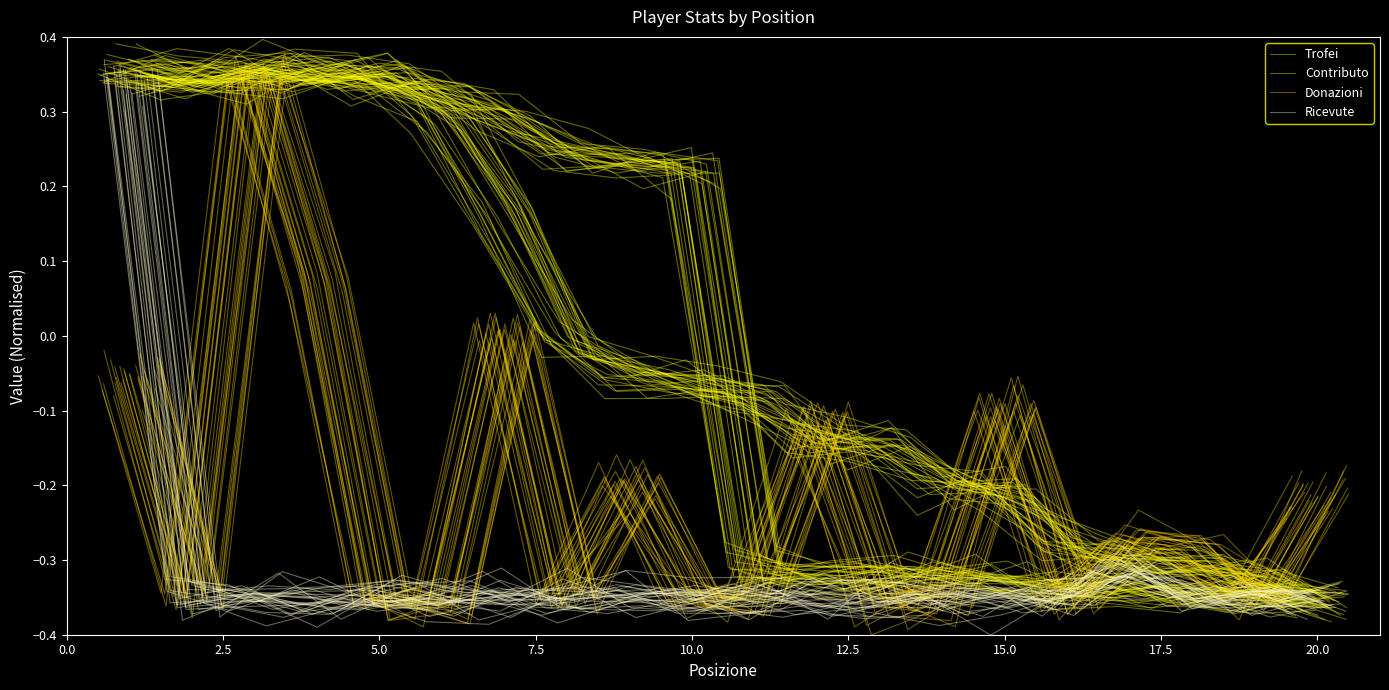

What is the difference between the second highest and minimum values in the Ricevute series?

0.1